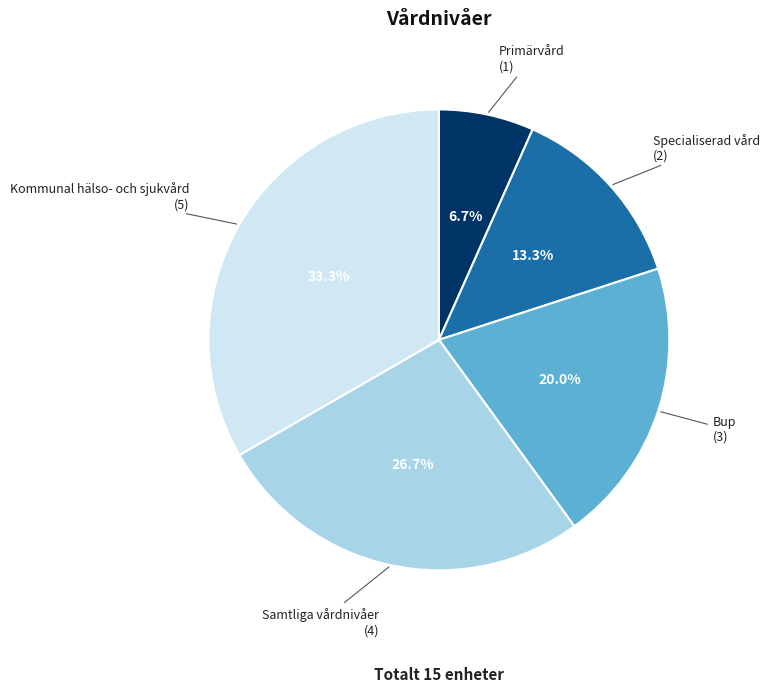

Which category has the biggest portion of the pie?

Kommunal hälso- och sjukvård